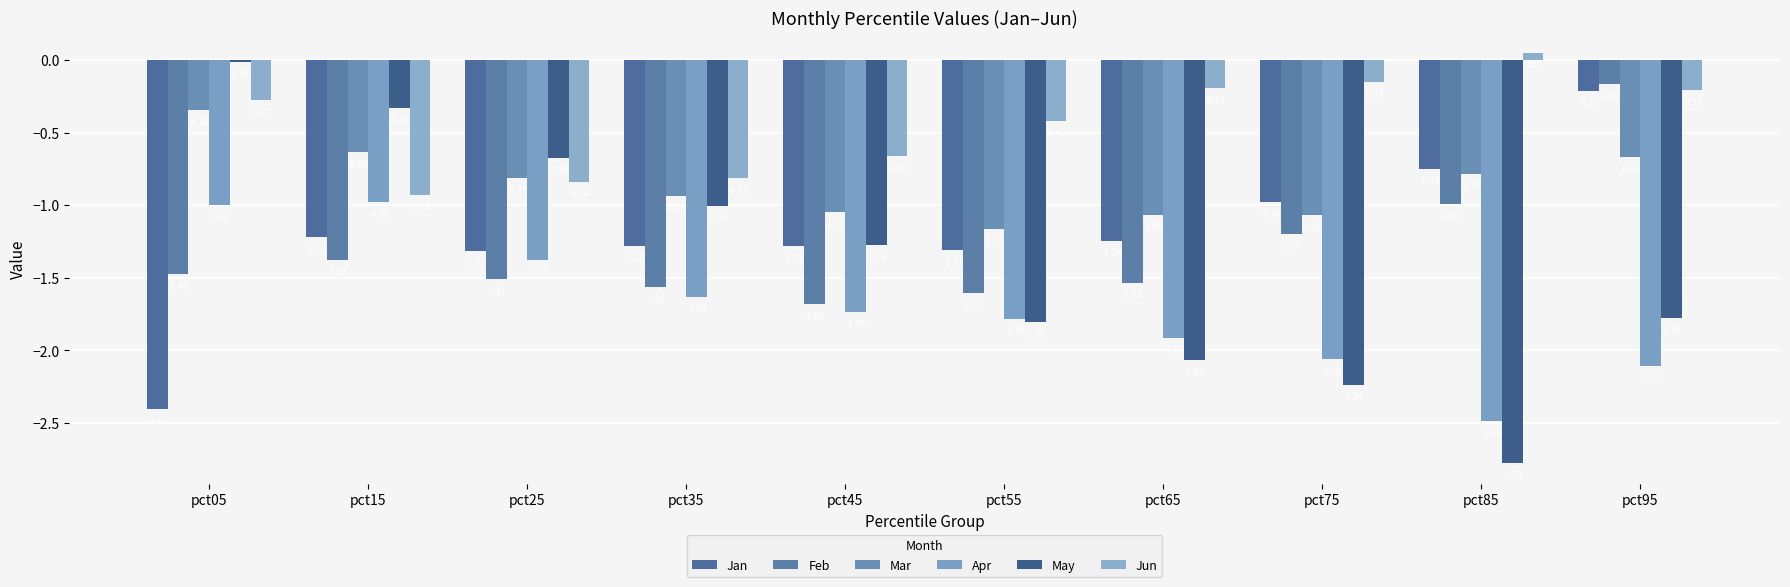

What is the difference between the maximum and minimum values in the May series?

2.8